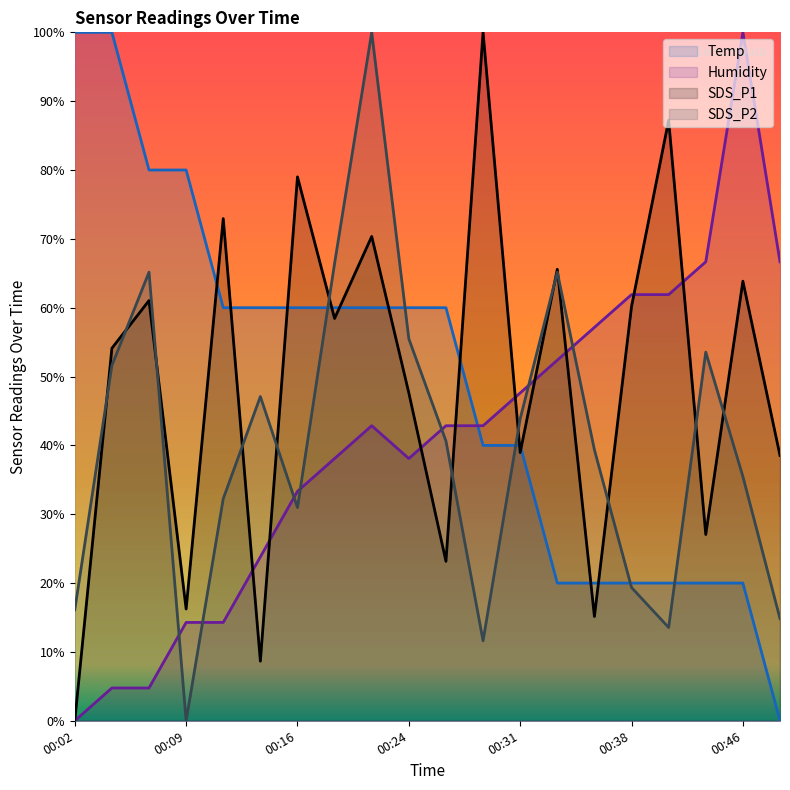

What are all the series names shown in the legend?

Temp, Humidity, SDS_P1, SDS_P2